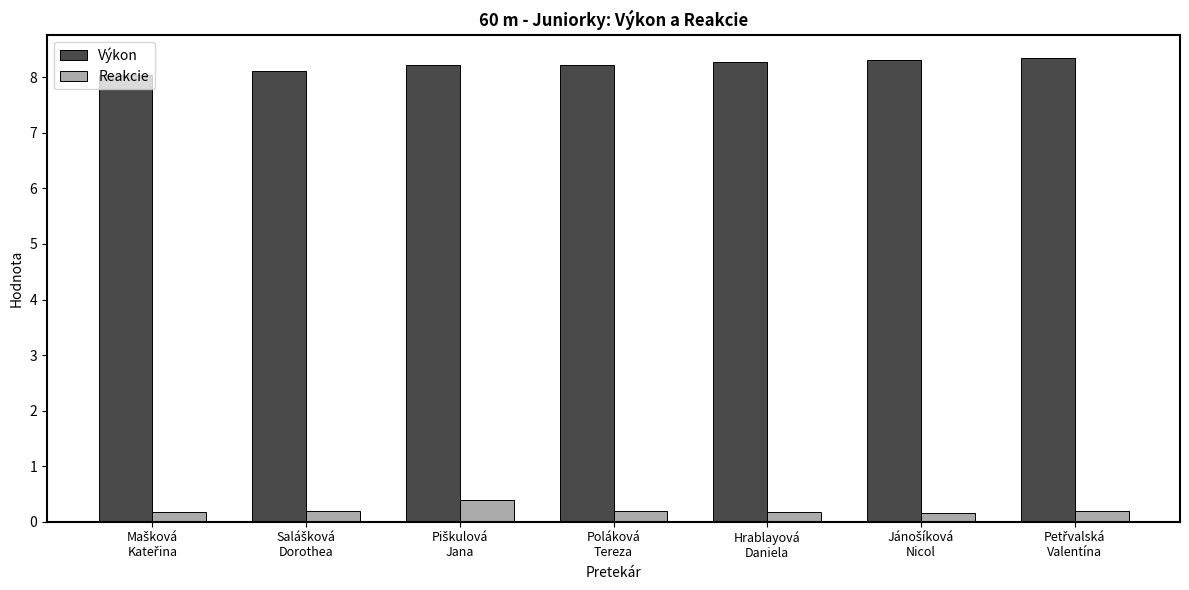

What is the sum of all Reakcie values?

1.5